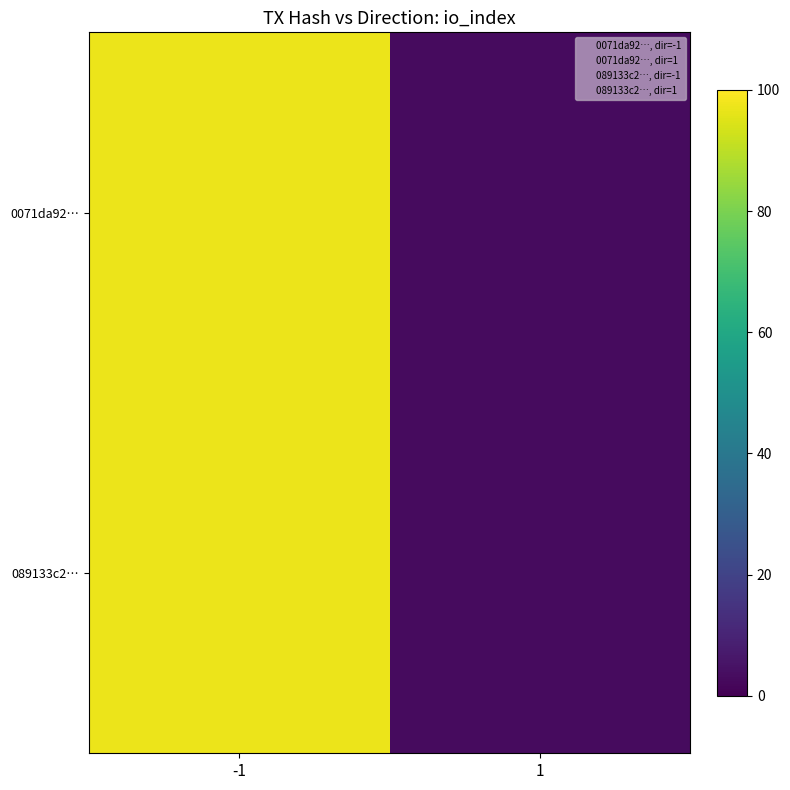

Reading left to right, extract all data points from this chart.

0071da92…: -1=97	1=3
089133c2…: -1=97	1=3